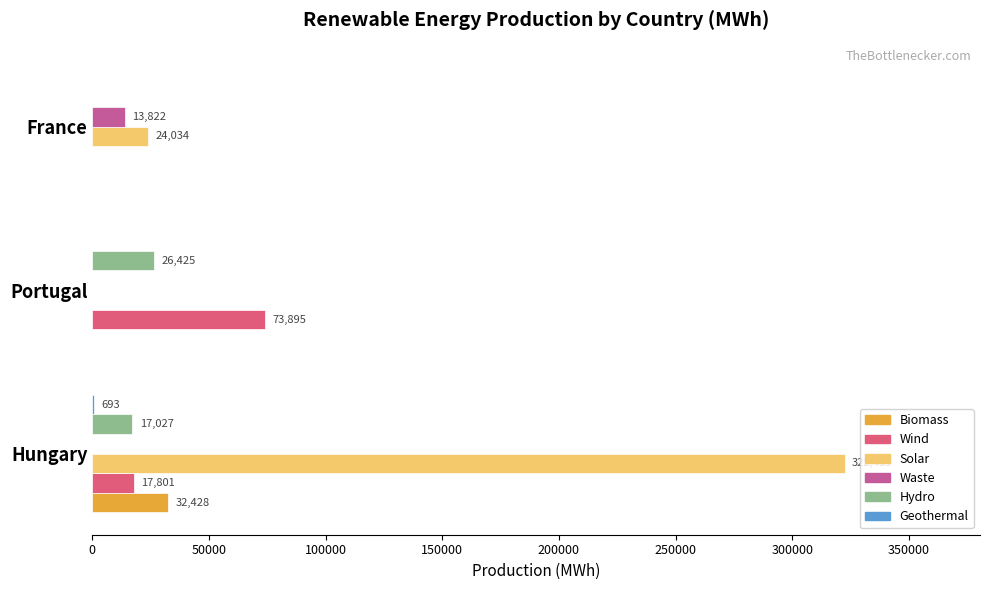

At which category is the sum across all series the highest?

Hungary